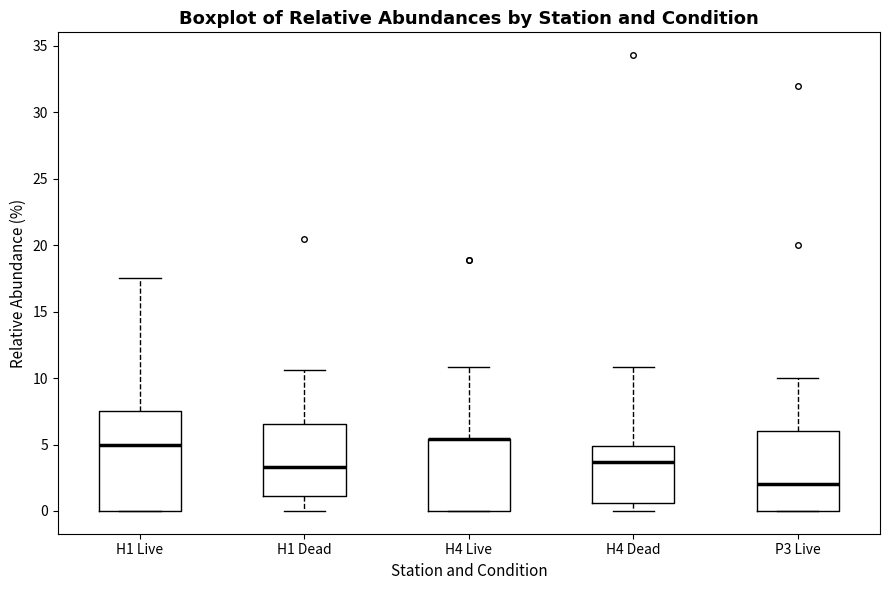

Which box is the tallest, from its lower edge to its upper edge?

H1 Live